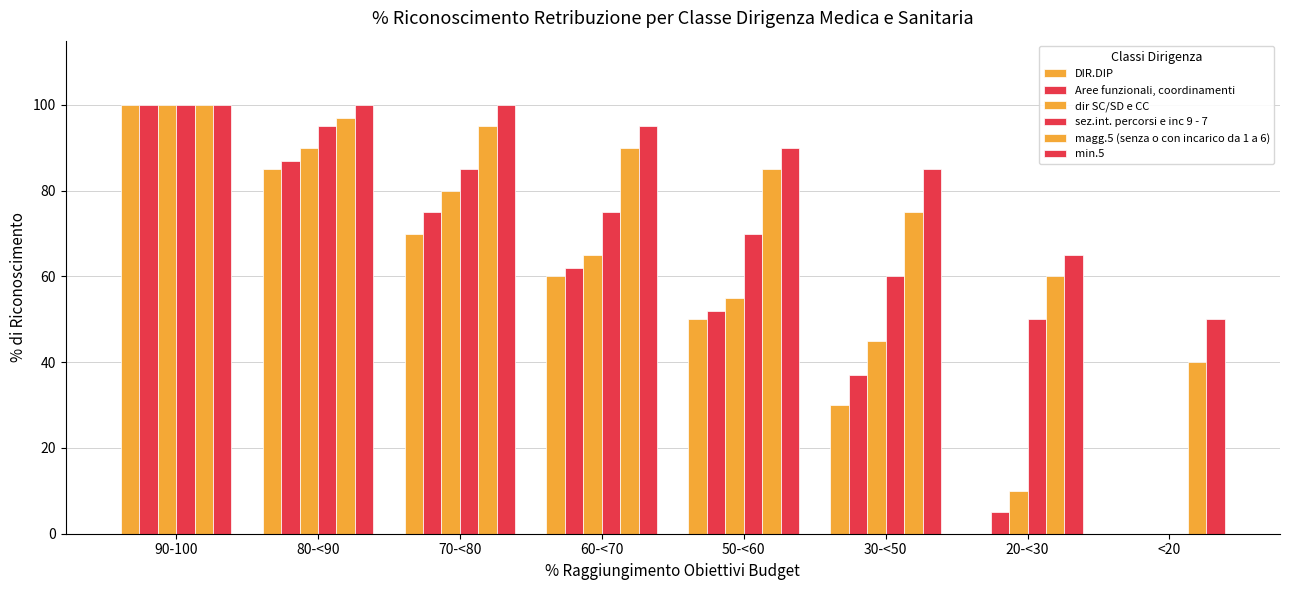

Are the bars grouped side by side (vs. stacked)?

Yes